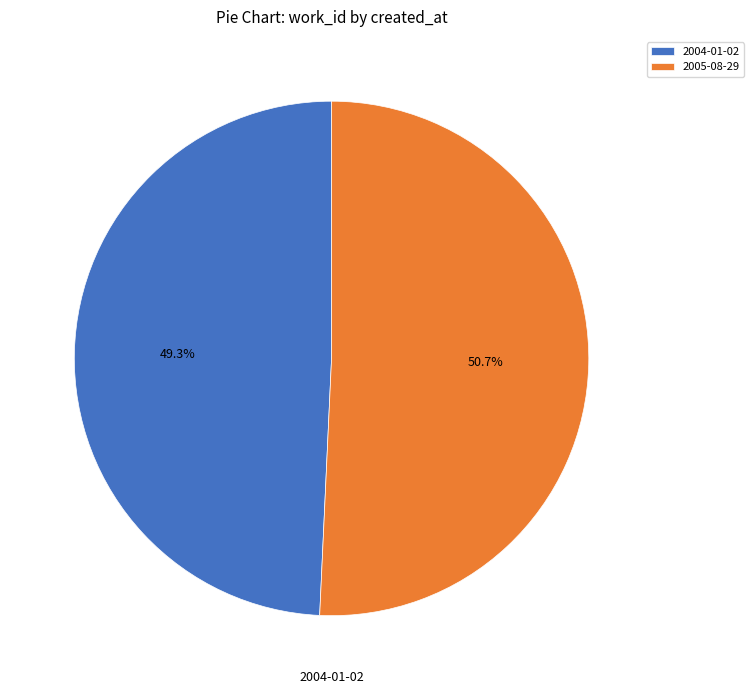

What is the smallest slice in the pie chart?

2004-01-02